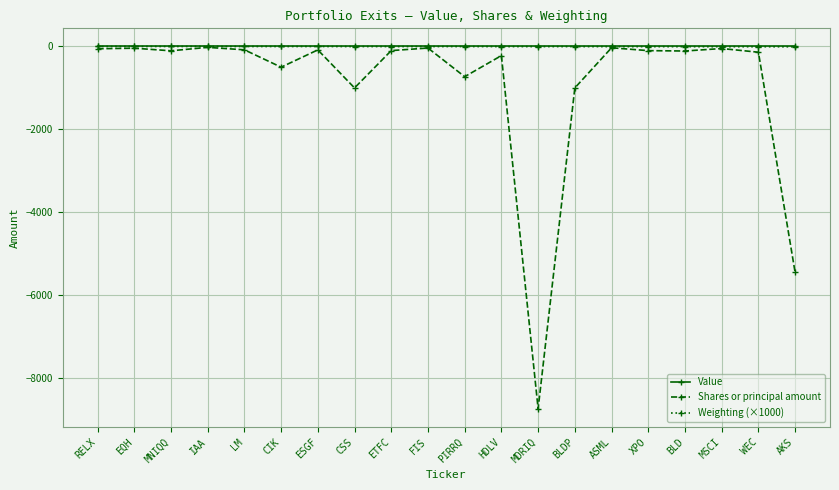

Is it true that Value equals 0 at FIS?

True